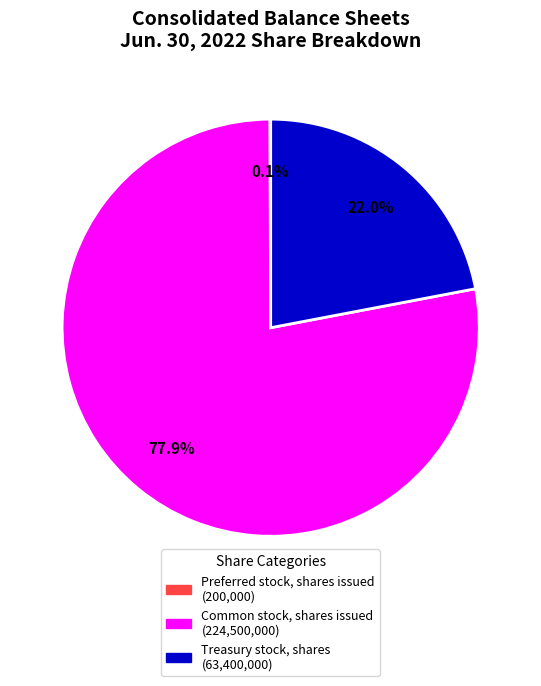

What is the largest slice in the pie chart?

Common stock, shares issued